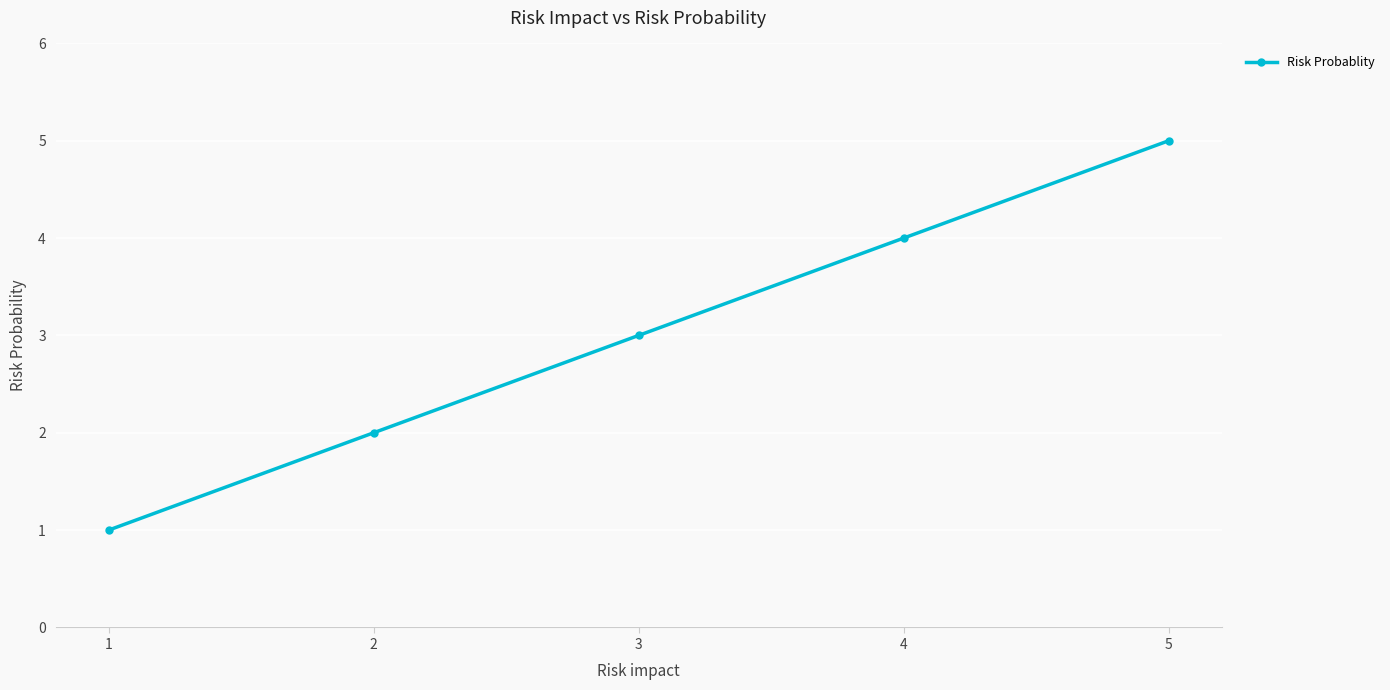

What is the sum of the values at 3 and 5?

8